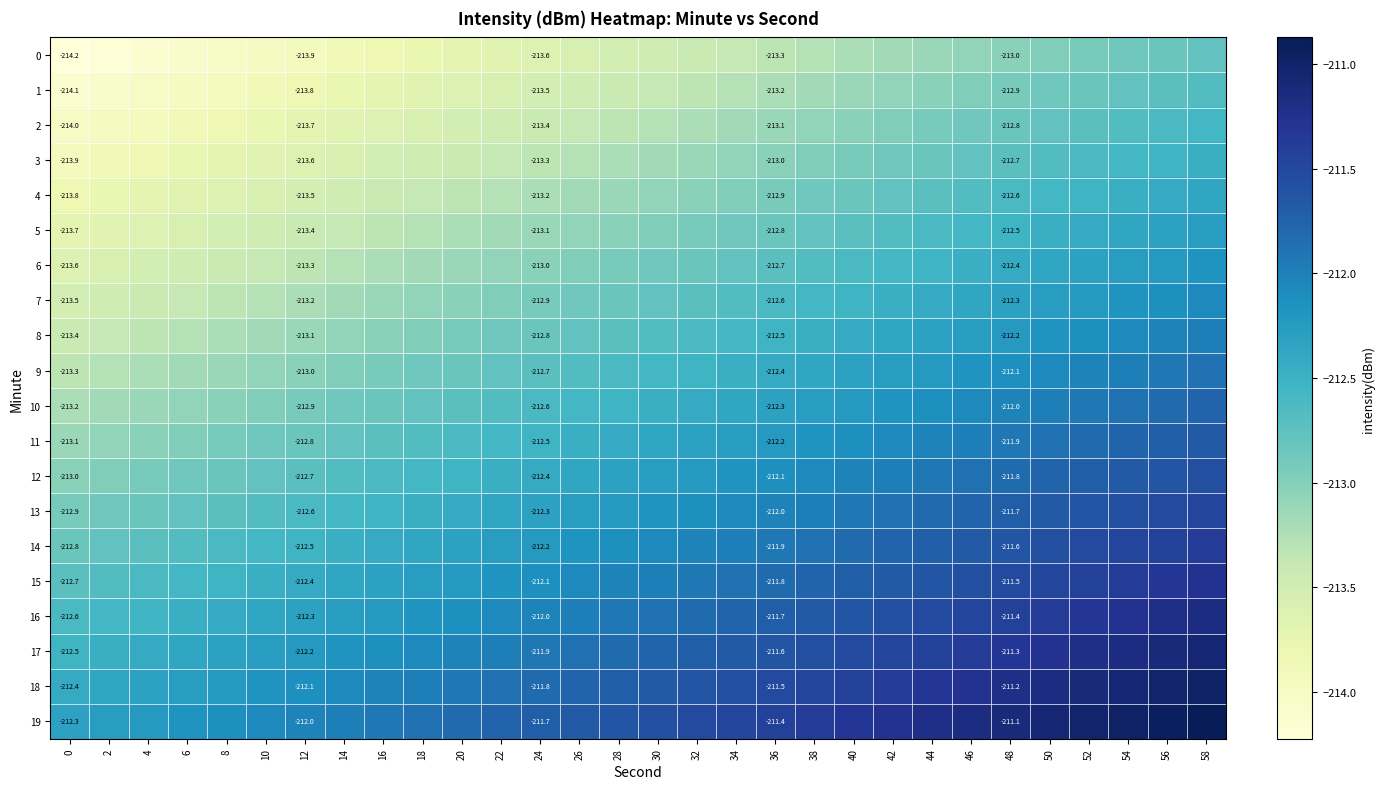

Between 2 and 14, which is larger?

14